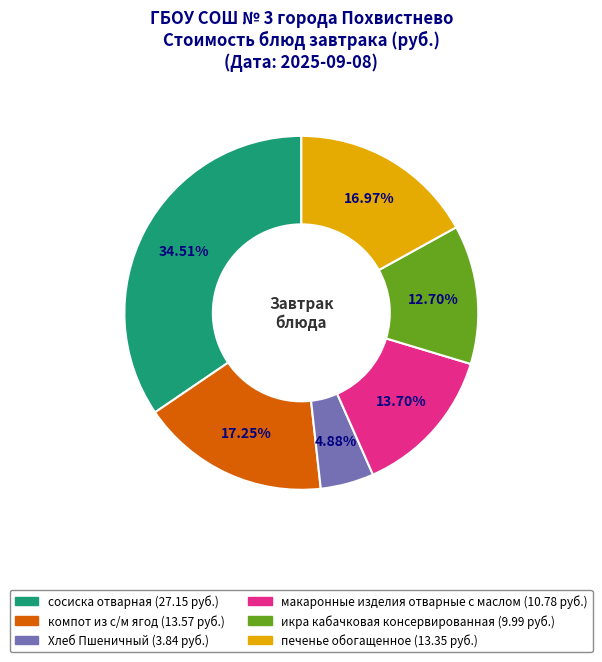

To the nearest percent, what is the difference between the икра кабачковая консервированная and компот из с/м ягод slice percentages?

5%